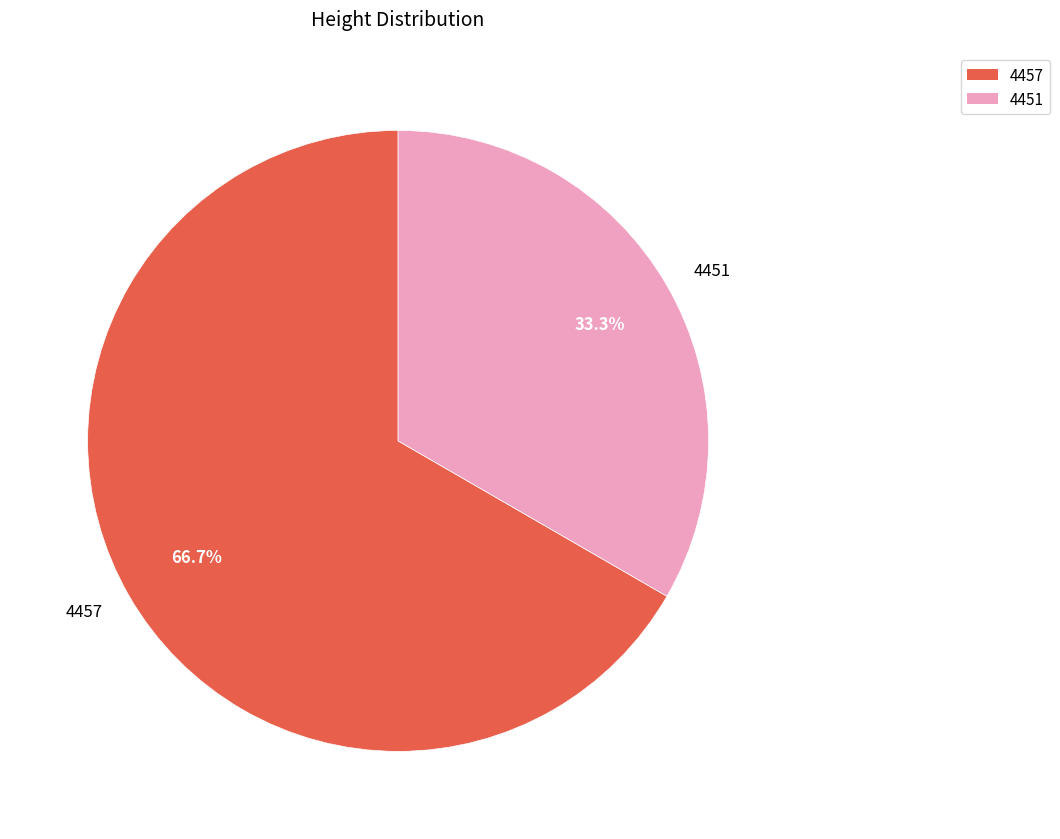

What percentage is the 4457 slice, to the nearest percent?

67%